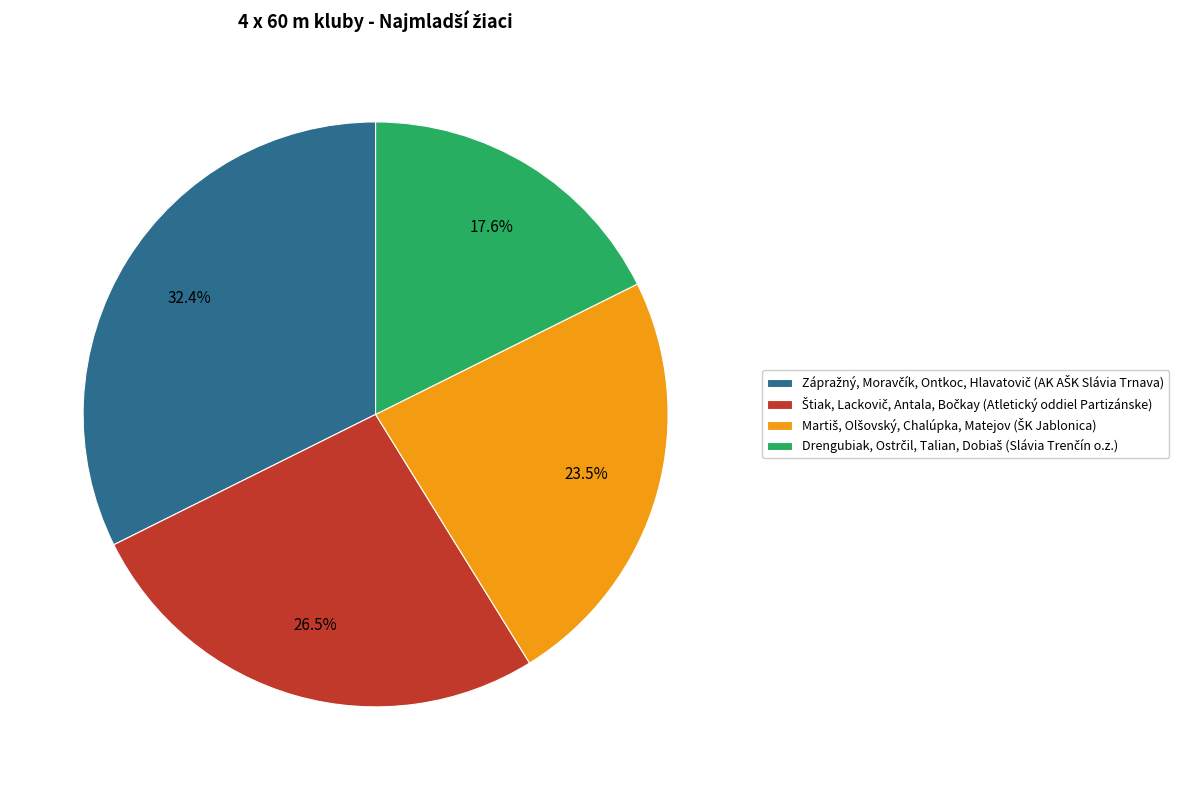

Is there a majority slice in this chart?

No